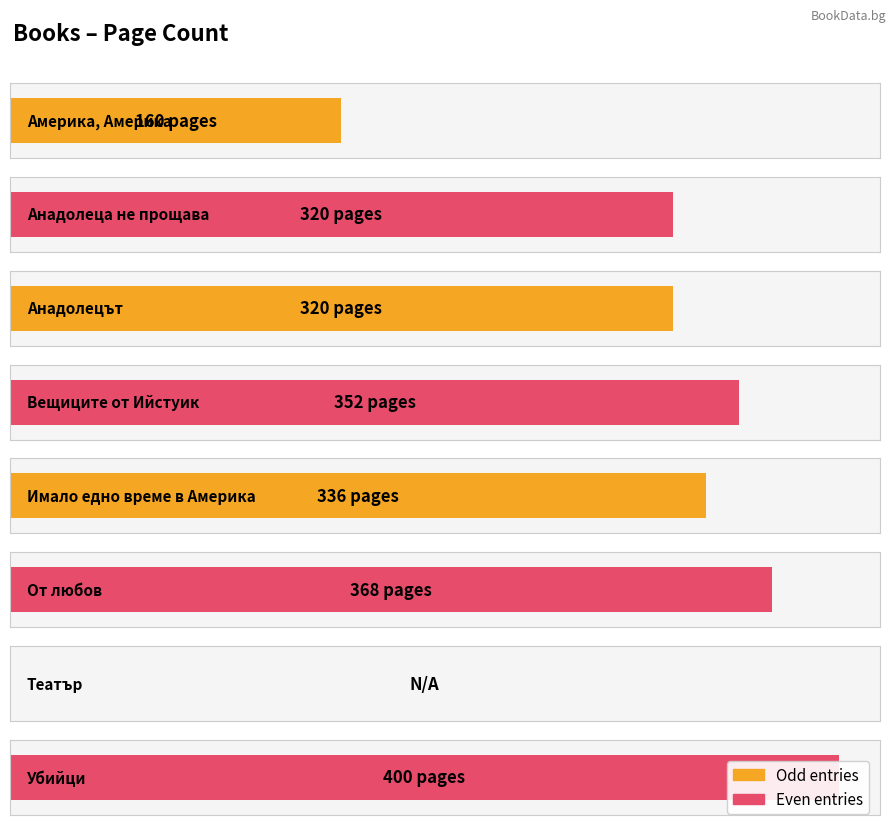

Rank the categories by value from highest to lowest.

Убийци, От любов, Вещиците от Ийстуик, Имало едно време в Америка, Анадолеца не прощава, Анадолецът, Америка, Америка, Театър